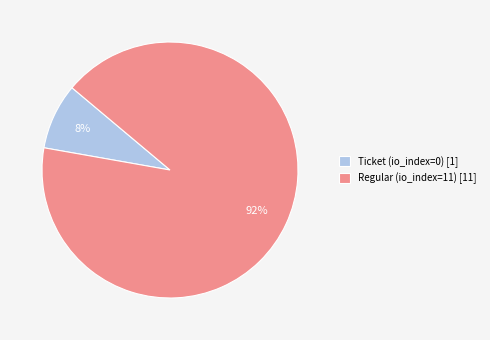

To the nearest percent, what is the combined percentage of Regular (io_index=11) and Ticket (io_index=0)?

100%